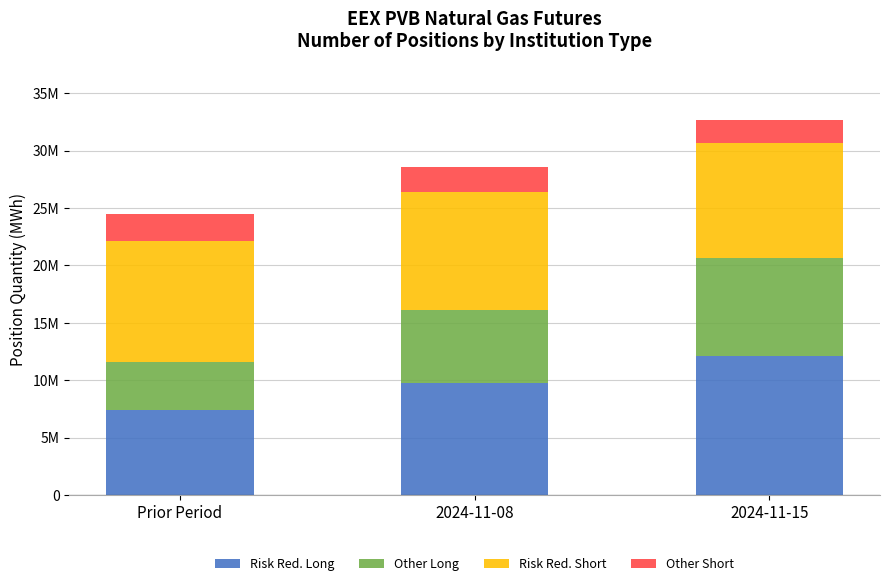

Does the chart contain stacked bars?

Yes